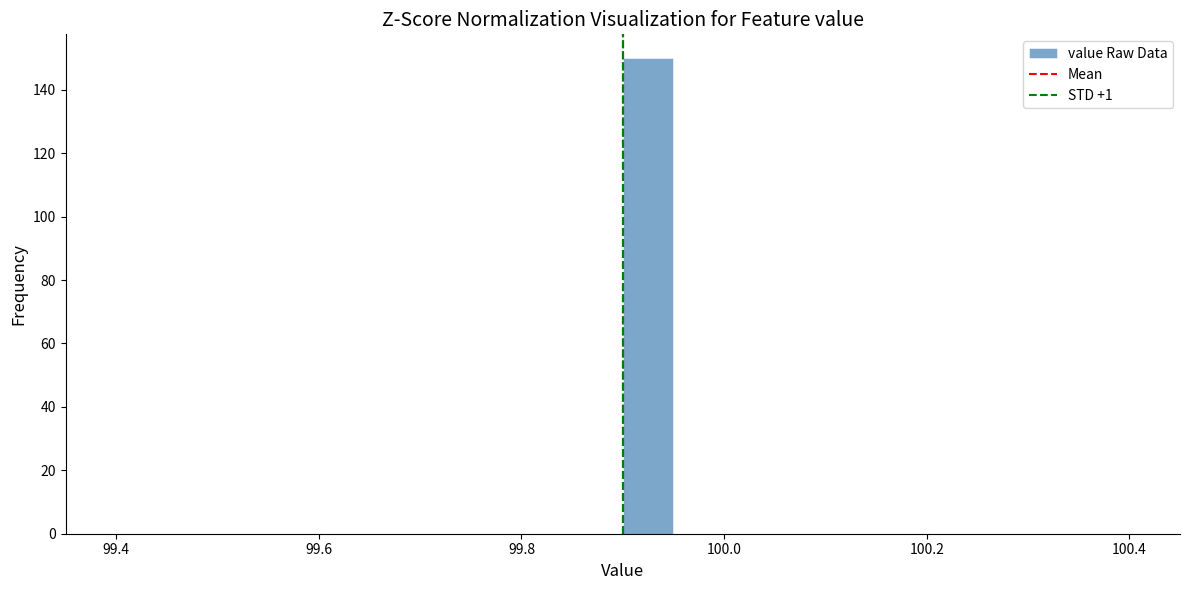

Around what value on the x-axis is the tallest bar? Give the approximate position of its centre, as read against the axis.

99.92